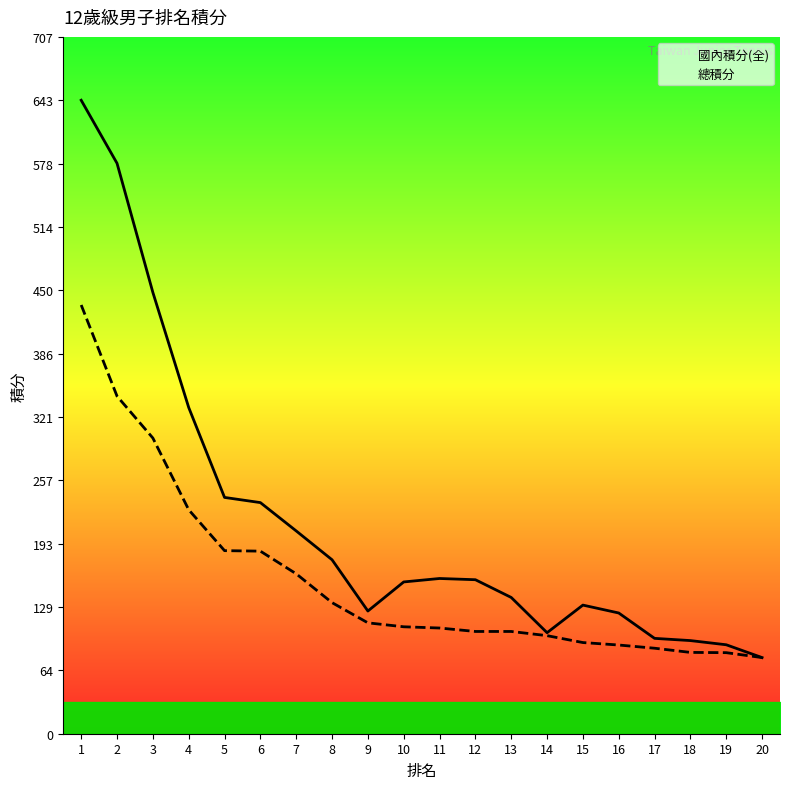

What is the spread (max minus min) of values at 11?

50.2